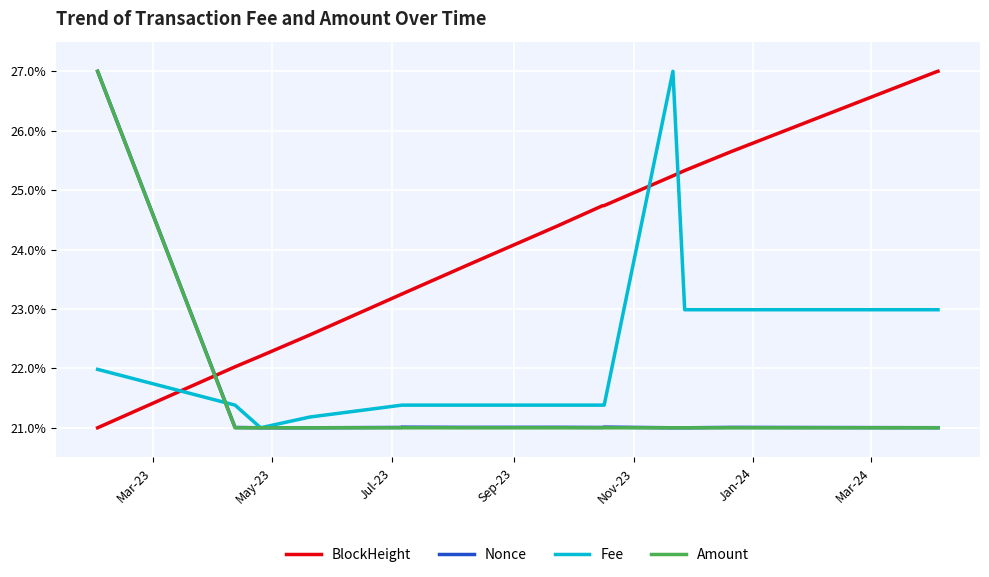

Between which two adjacent categories do Fee and Amount first intersect?

Mar-23 and May-23